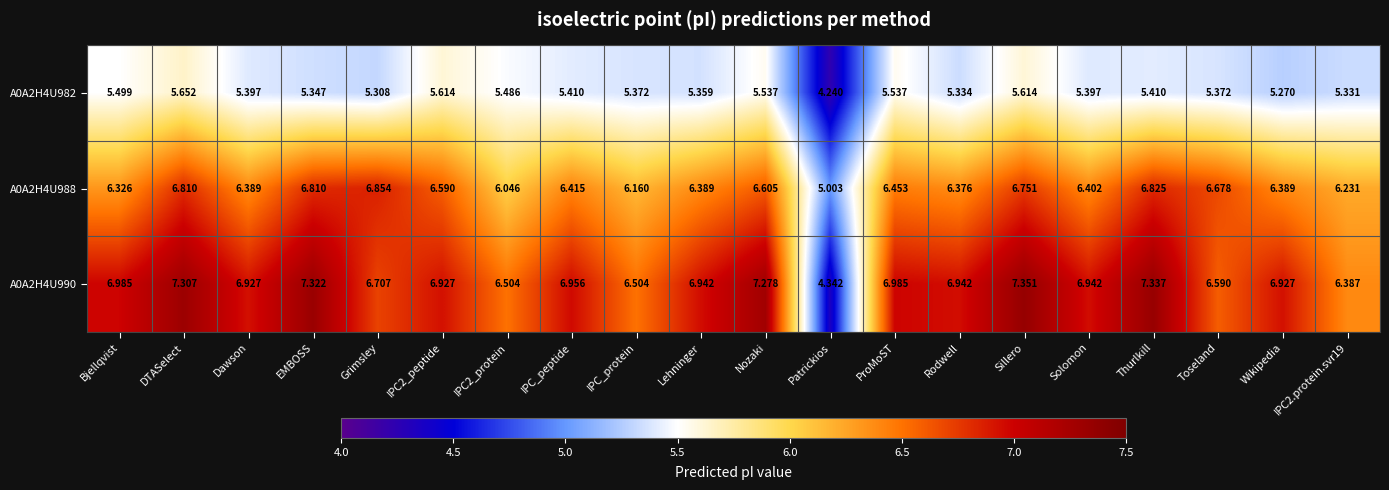

Is the value of A0A2H4U988 at IPC2.protein.svr19 greater than the value of A0A2H4U982 at Thurlkill?

Yes